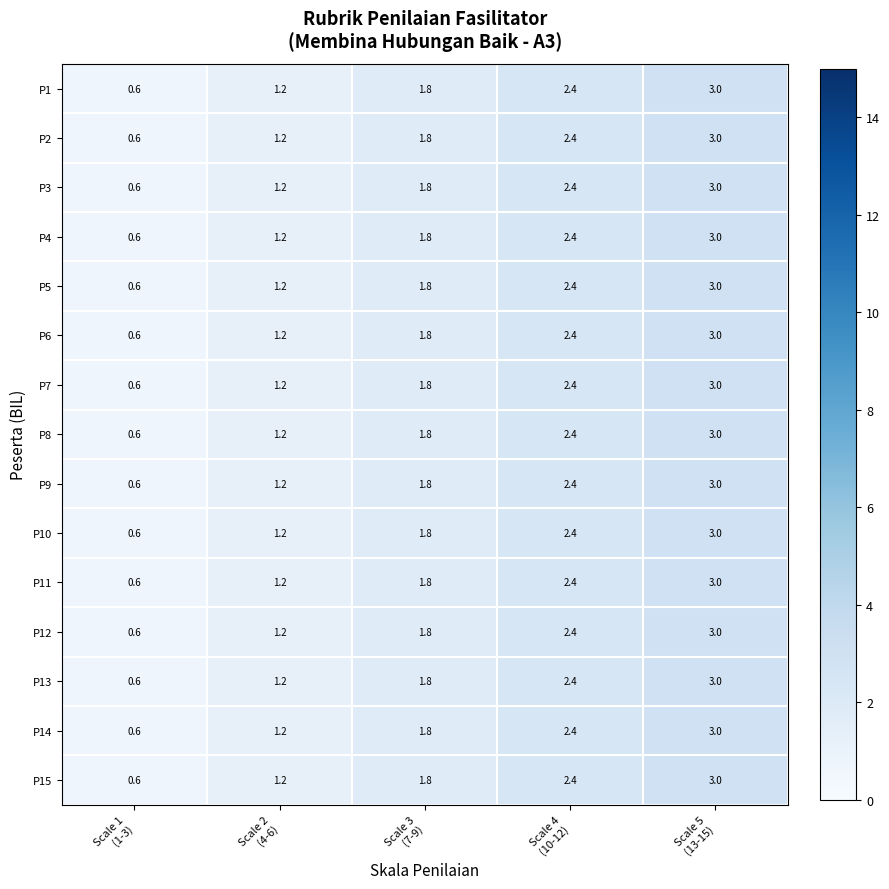

What is the minimum value shown in the chart?

0.6